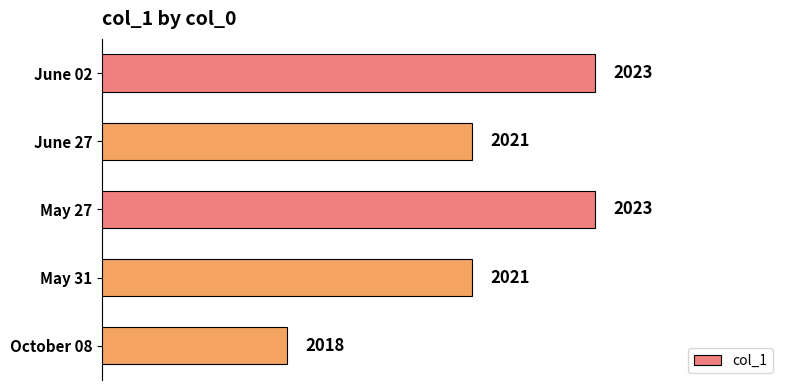

What is the ratio of the value at May 27 to the value at June 02?

1.0